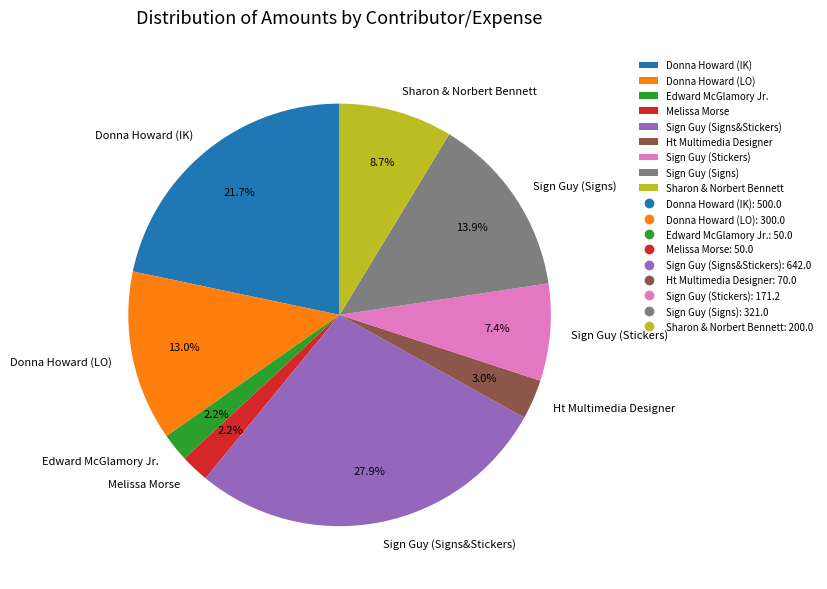

What percentage is the Ht Multimedia Designer slice, to the nearest percent?

3%